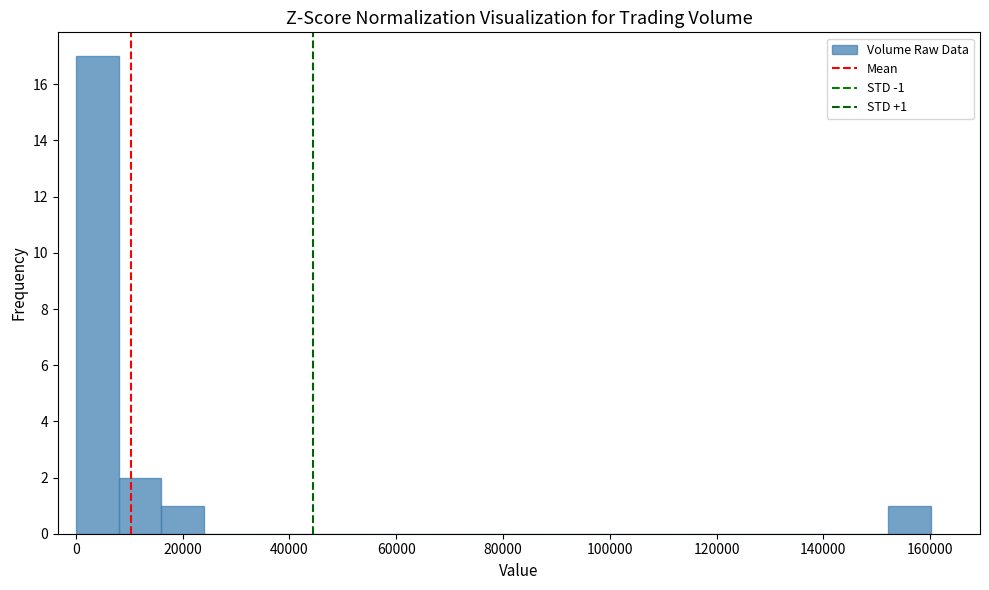

Which range on the x-axis has the tallest bar?

0 to 8000